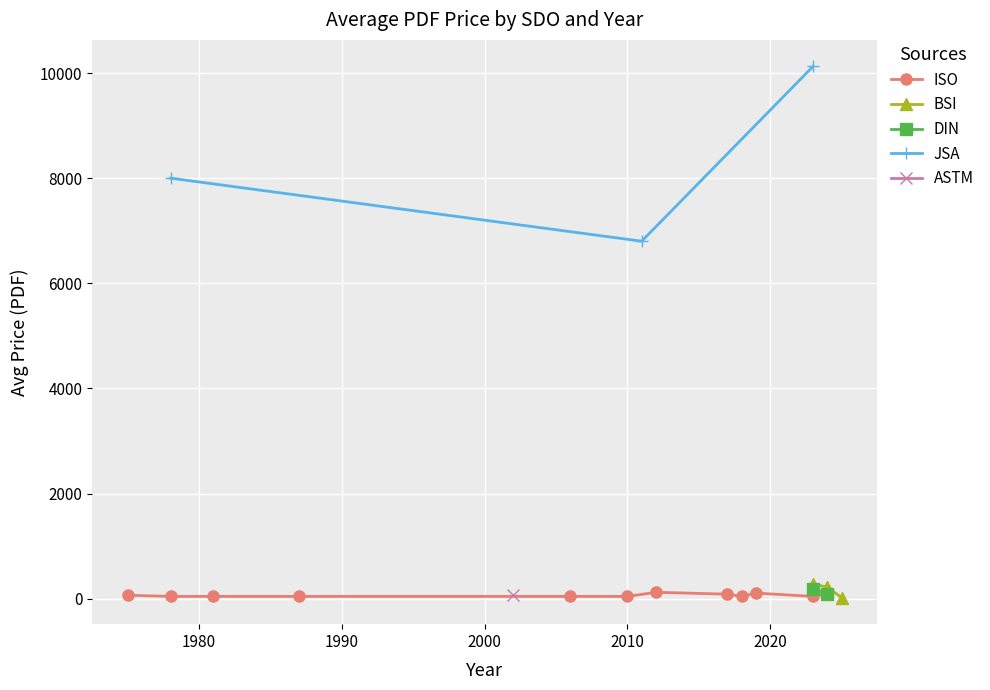

True or false: ISO has more than 0 points higher than both neighbors.

True